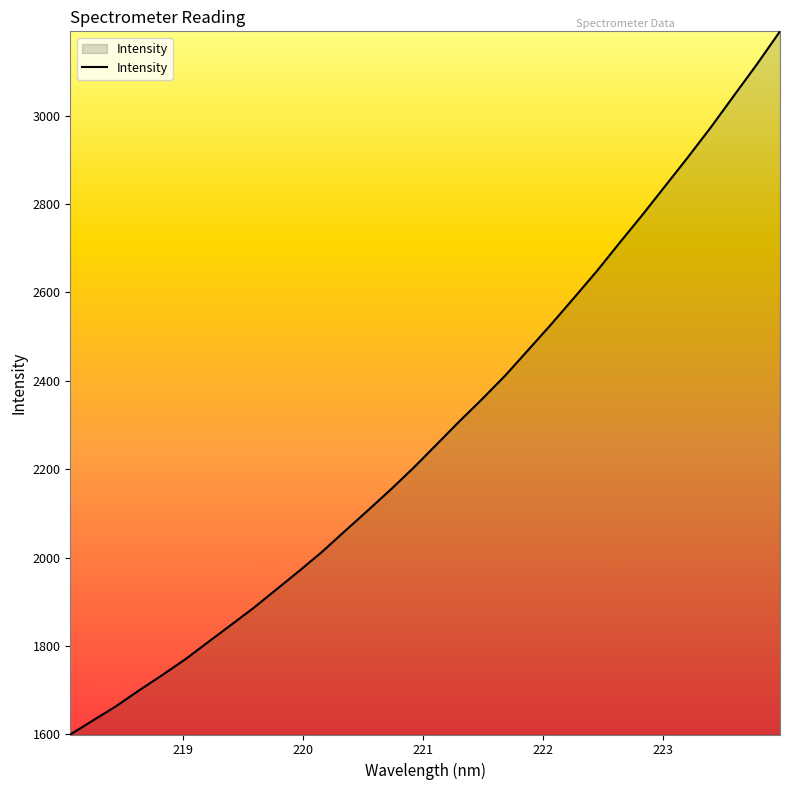

What is the minimum value shown in the chart?

1599.8